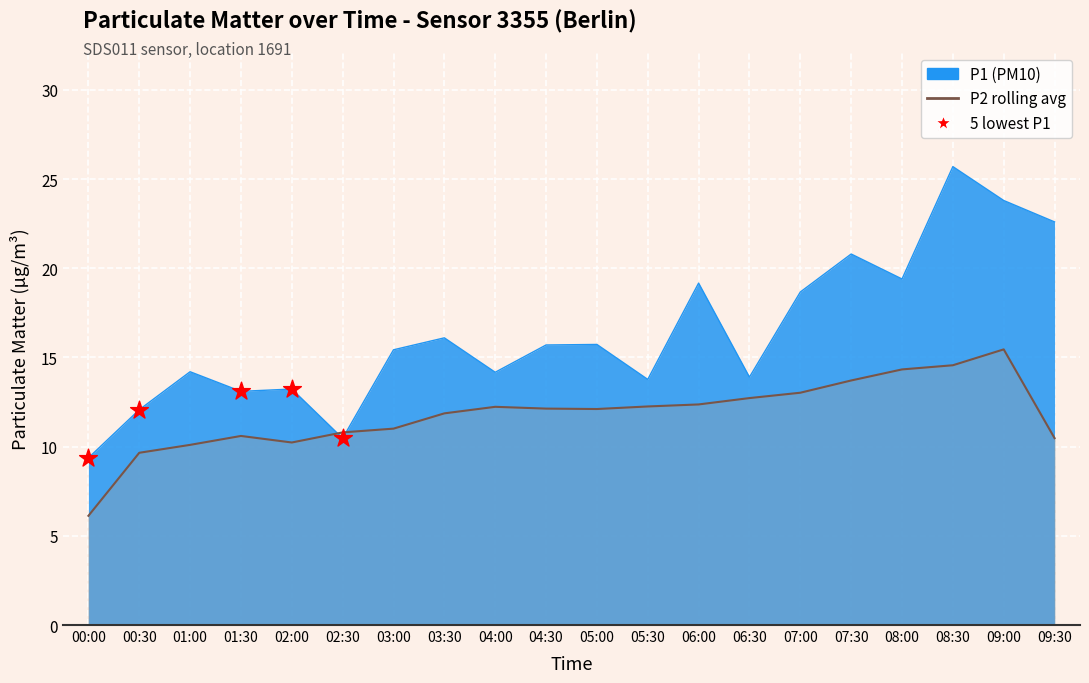

Approximately how many times larger is the value at 00:30 compared to 01:00?

0.9